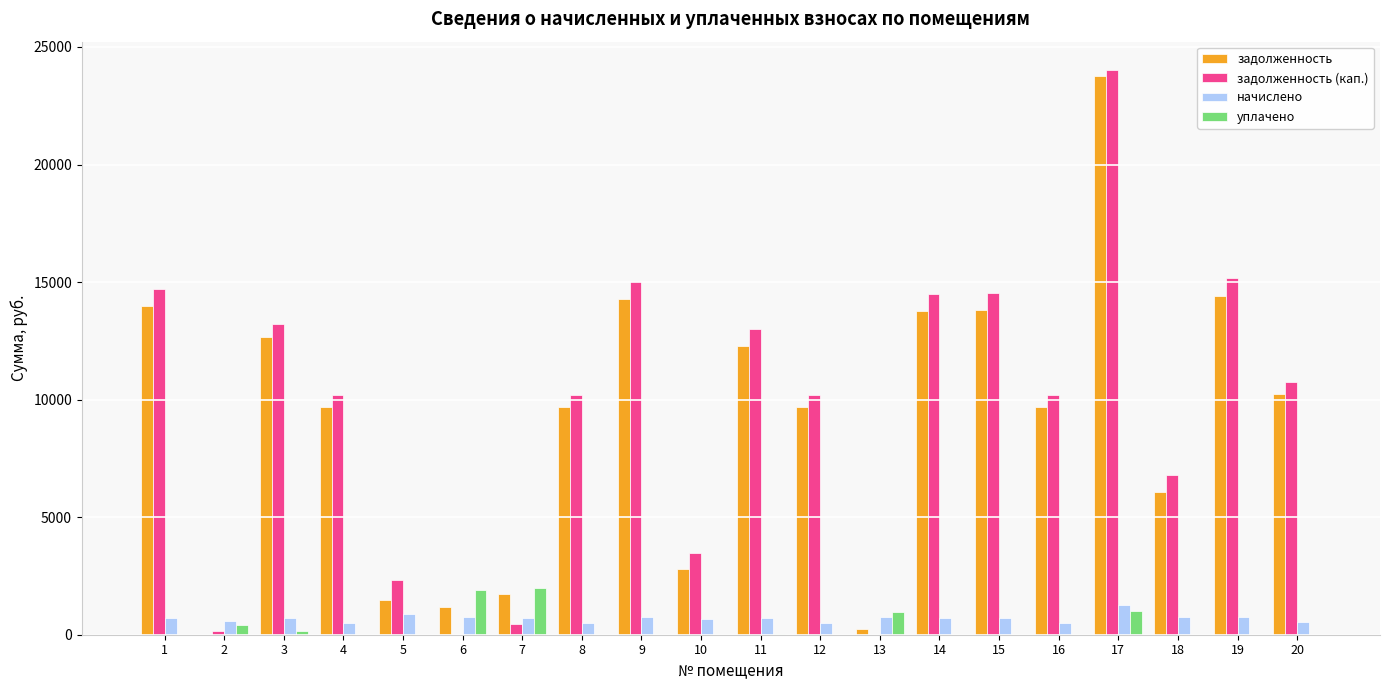

What is the sum of all задолженность values?

181425.2